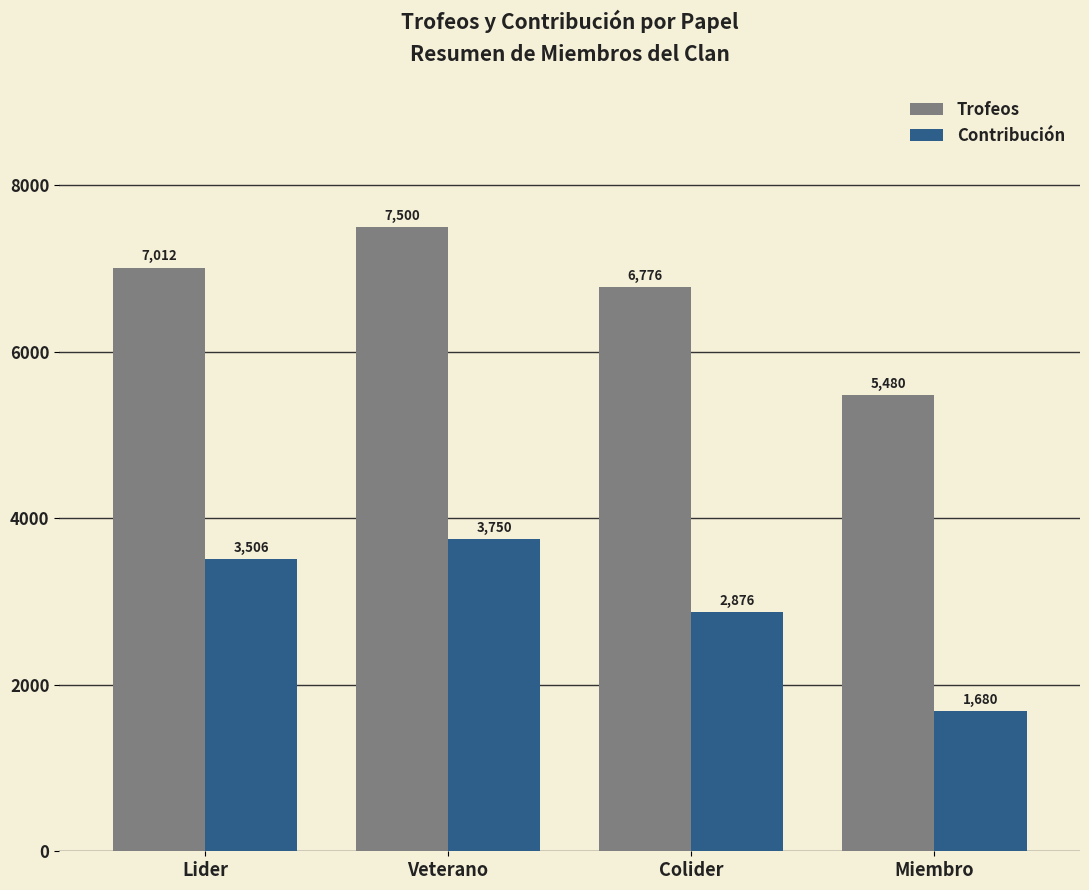

How many bars are there in each group?

2